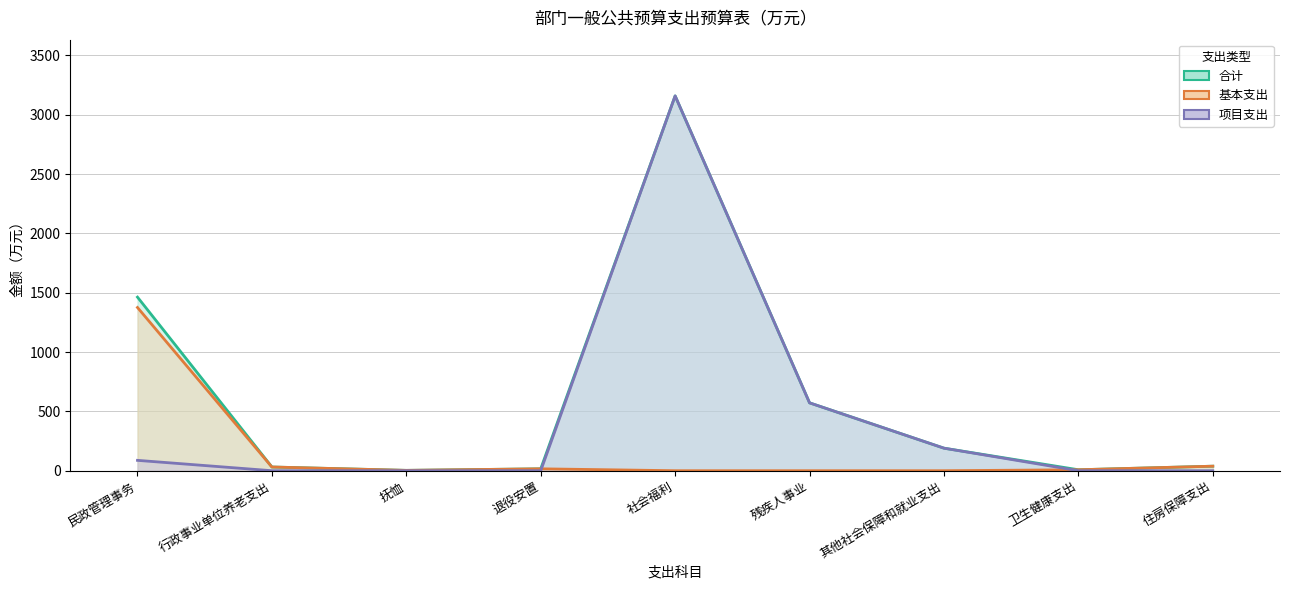

What is the approximate value of 合计 at 其他社会保障和就业支出?

190.0